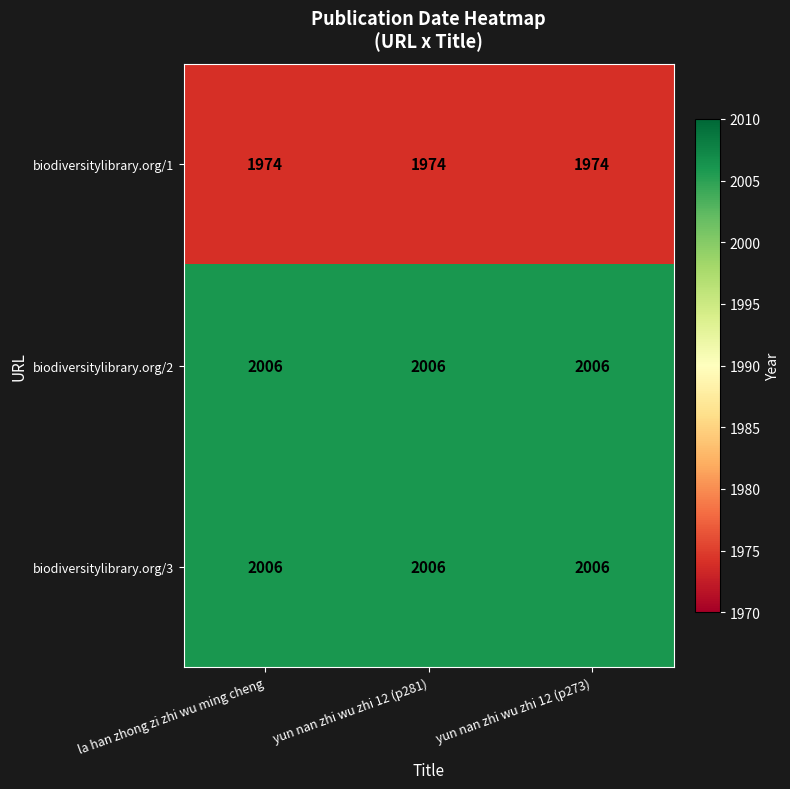

What is the total value across all series at yun nan zhi wu zhi 12 (p273)?

5986